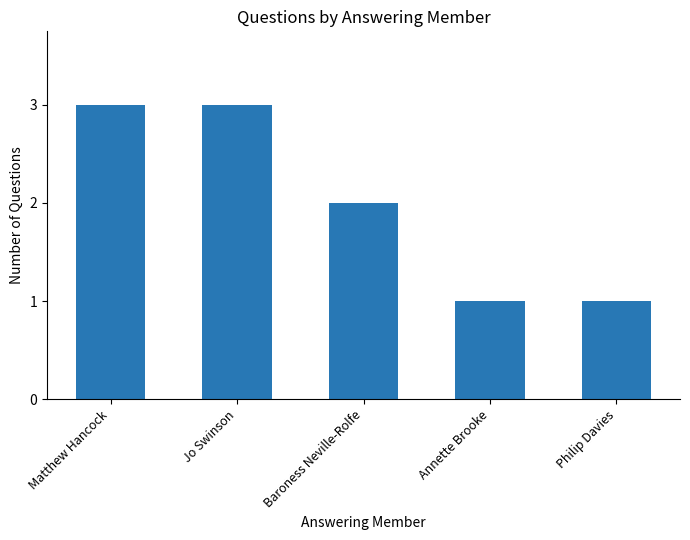

What position from the right is Matthew Hancock?

5